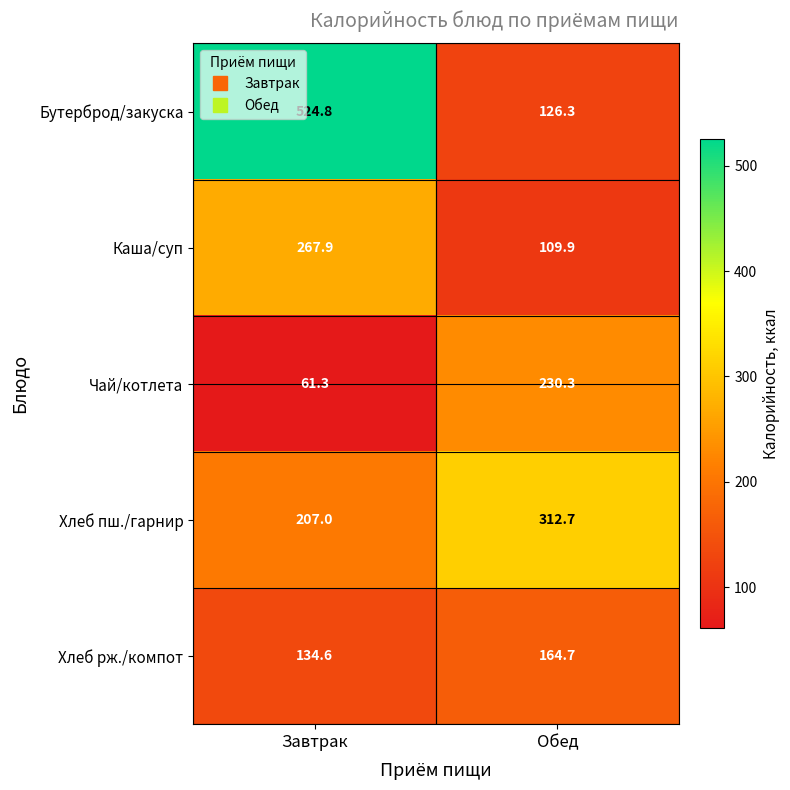

At how many categories does at least one series exceed 464?

1